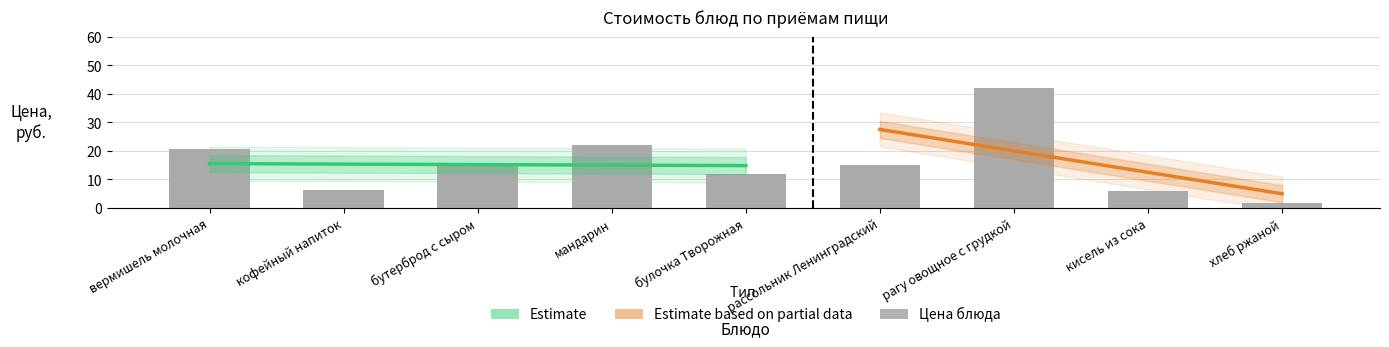

What is the minimum value shown in the chart?

1.9